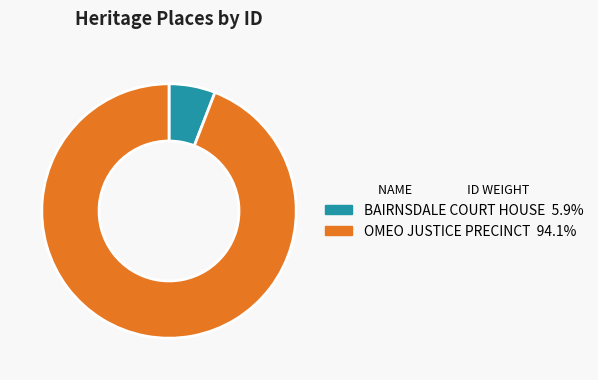

Rank the categories by value from highest to lowest.

OMEO JUSTICE PRECINCT, BAIRNSDALE COURT HOUSE